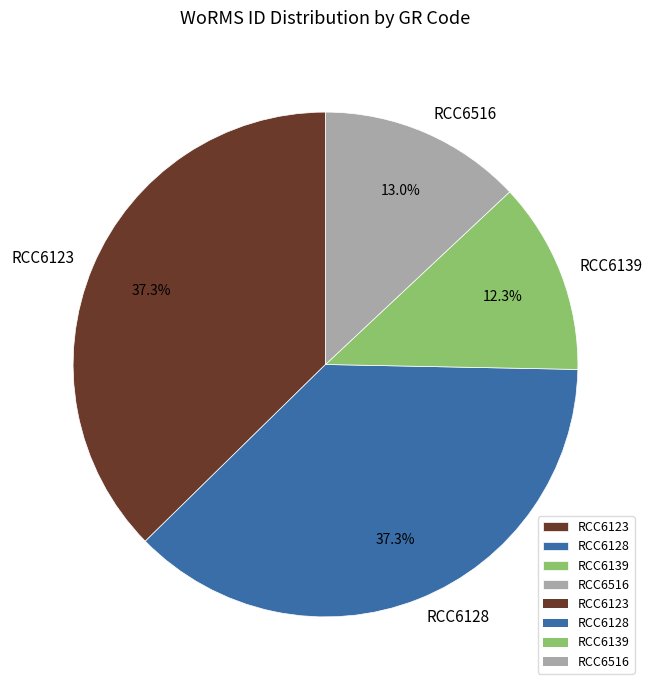

True or false: RCC6128 accounts for 37% of the total.

True